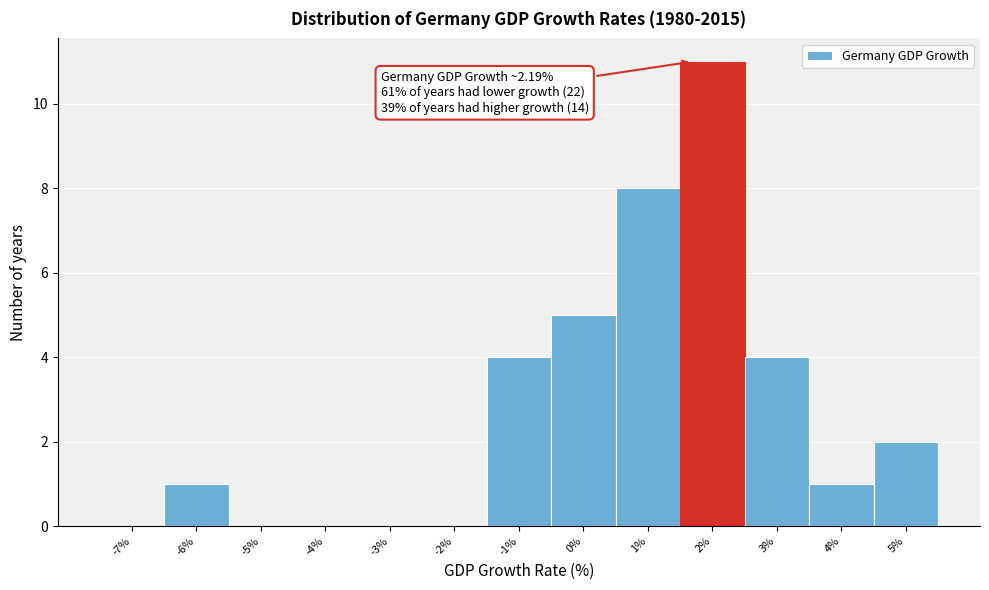

Reading left to right, what are all the values shown in this chart?

-7%=0	-6%=1	-5%=0	-4%=0	-3%=0	-2%=0	-1%=4	0%=5	1%=8	2%=11	3%=4	4%=1	5%=2